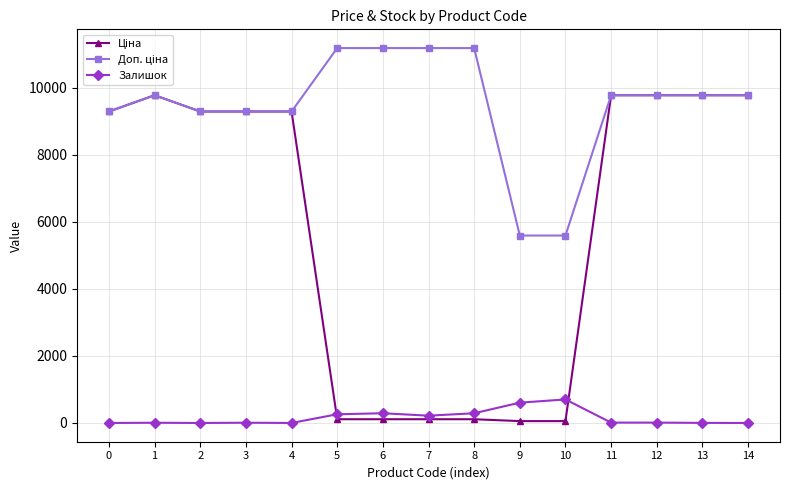

True or false: Залишок has more than 0 points higher than both neighbors.

True